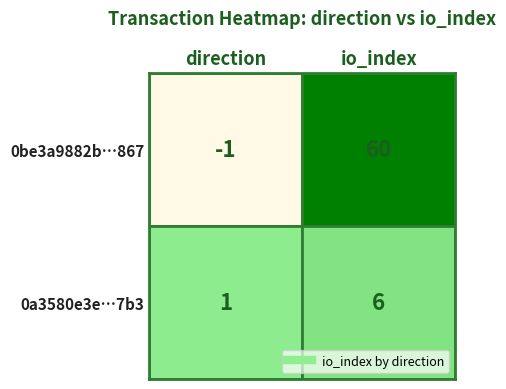

Reading left to right, list all the values displayed in this chart.

0be3a9882b2490b64405d7365b02a6dbe09f867: -1	60
0a3580e3ebfcd97ad419db2605ed50dcdefb3b7: 1	6